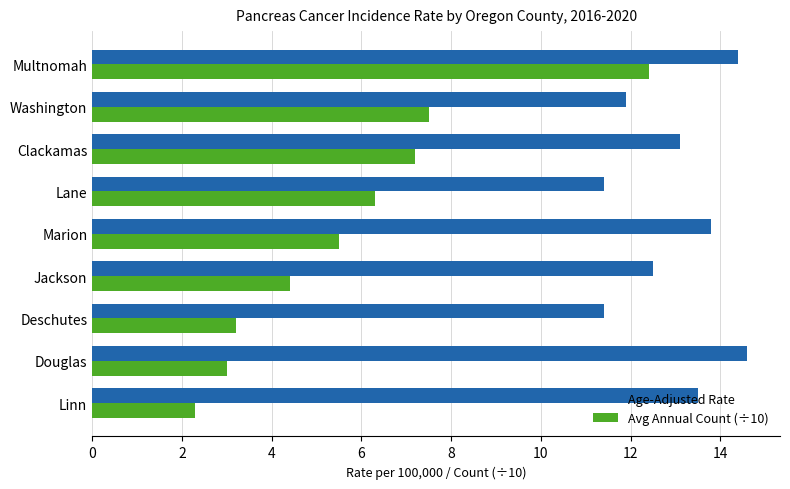

Read the Age-Adjusted Rate value at Linn.

13.5